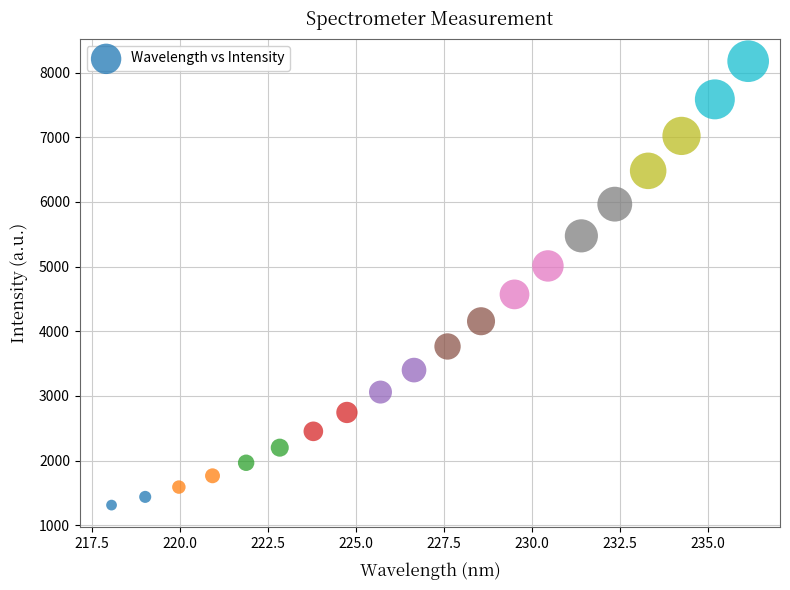

What Y value in the scatter plot is closest to 4743?

4570.0